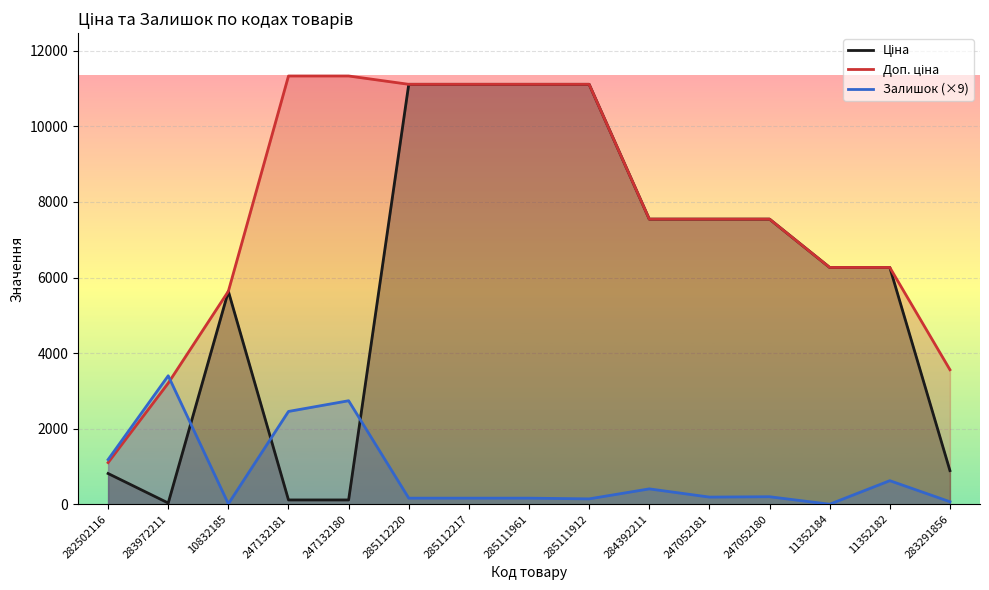

Which has a higher value, 11352184 or 285111961?

285111961